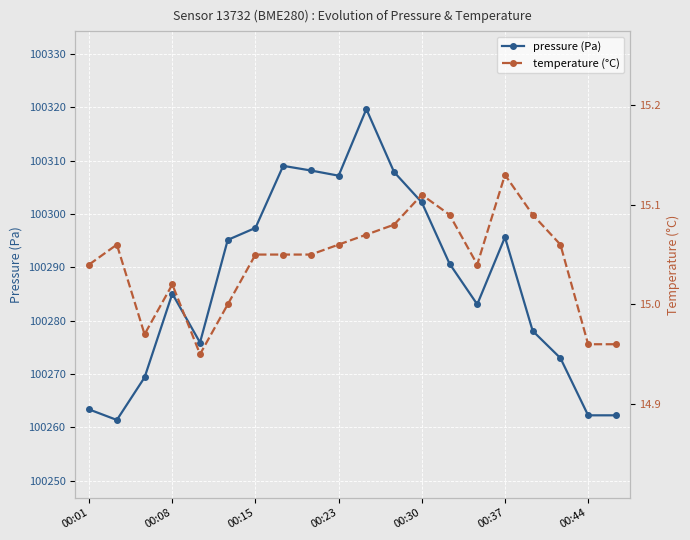

True or false: temperature (°C) has more than 2 points higher than both neighbors.

True